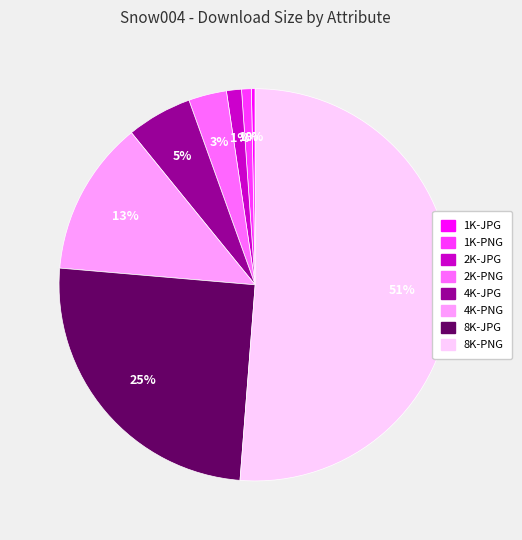

Is it true that 1K-JPG is 12% of the pie?

False